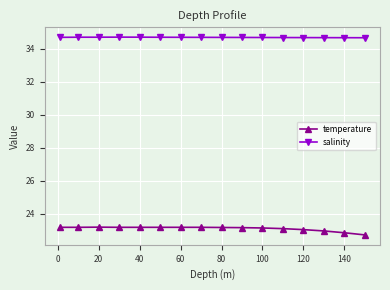

How many salinity values are between 34 and 35?

16